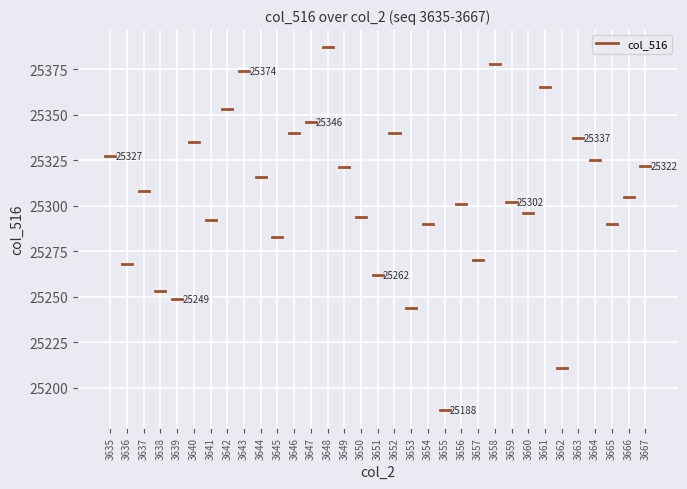

How many categories are shown in the chart?

33